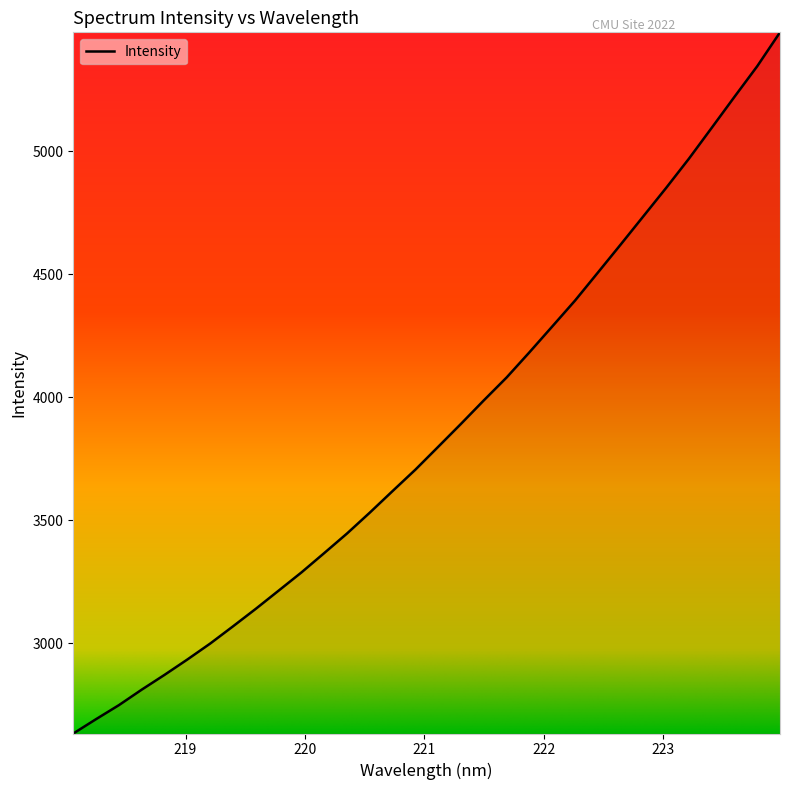

True or false: the data has more than 0 interior local peaks.

False